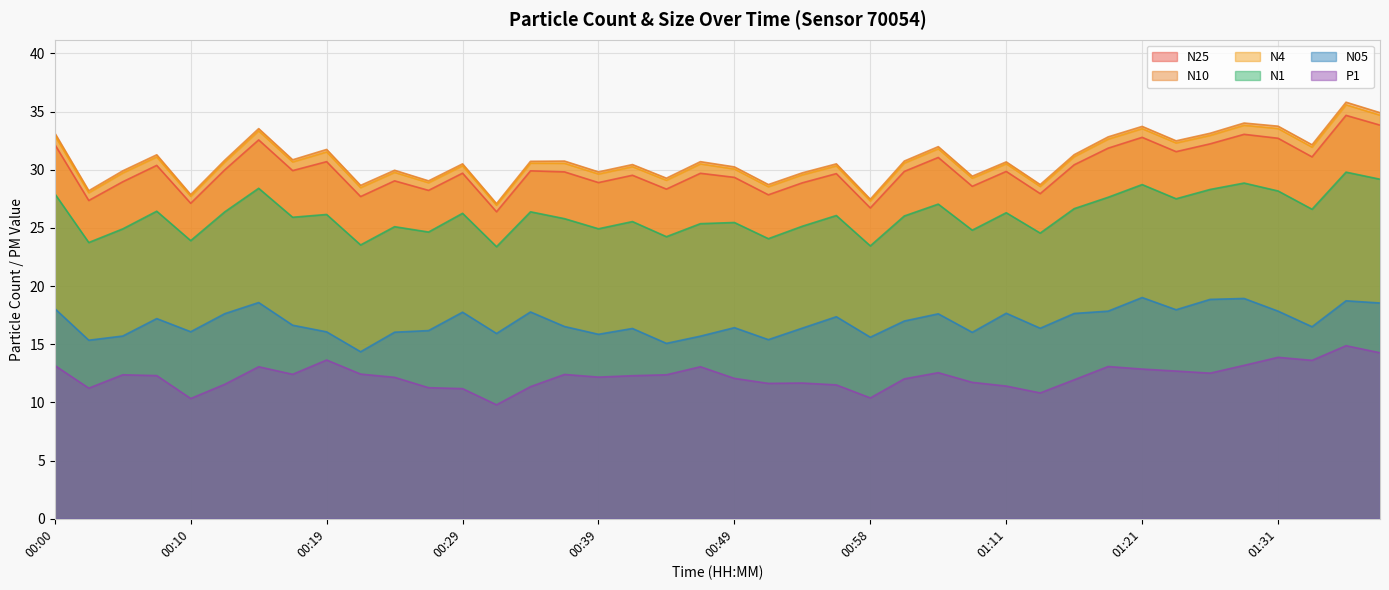

What is the difference between the N05 values at 01:03 and 00:02?

1.7